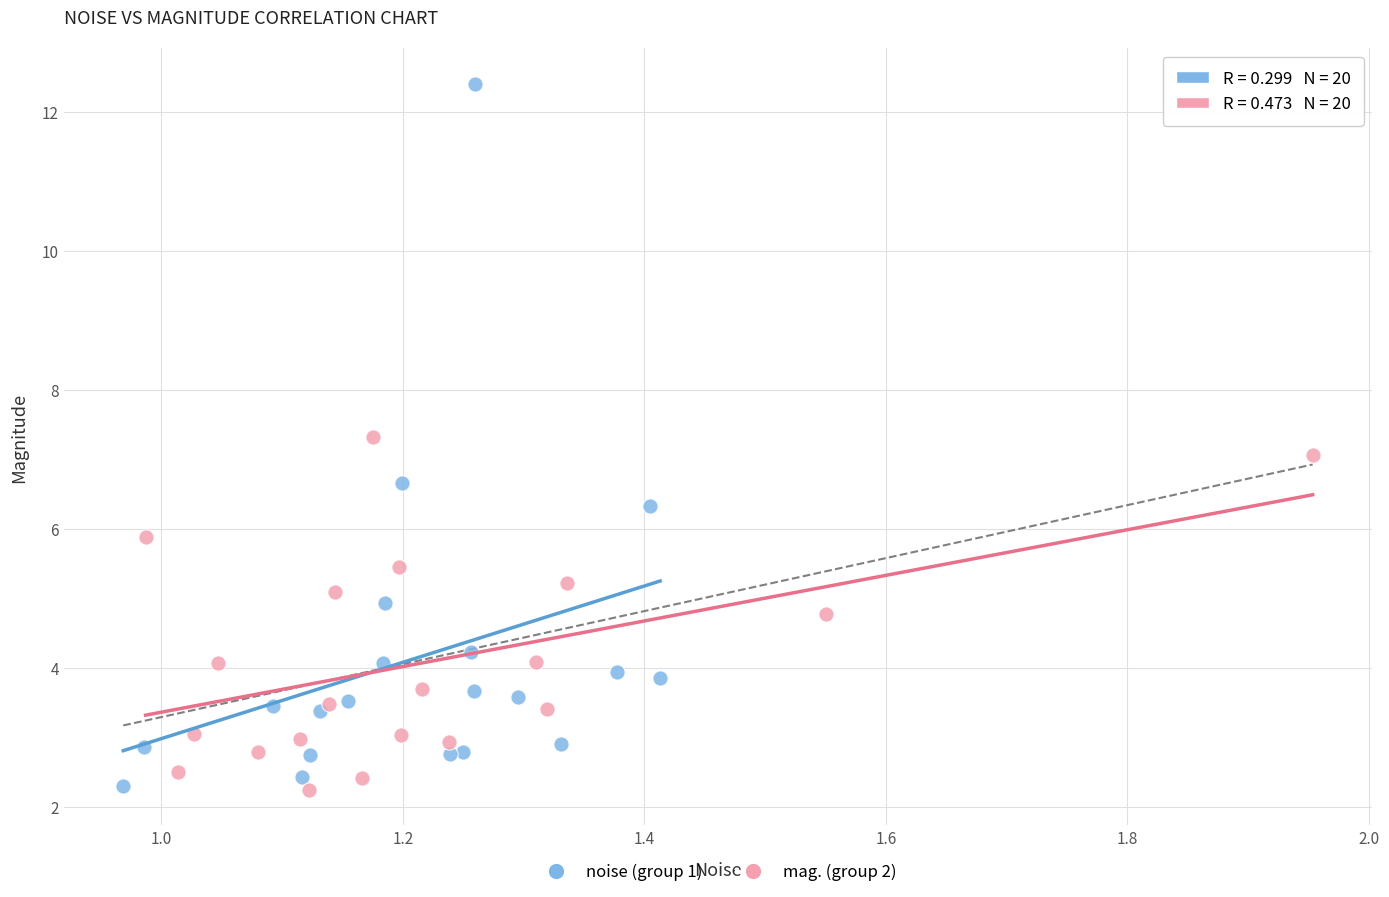

Which series reaches the maximum Y coordinate?

noise (group 1)